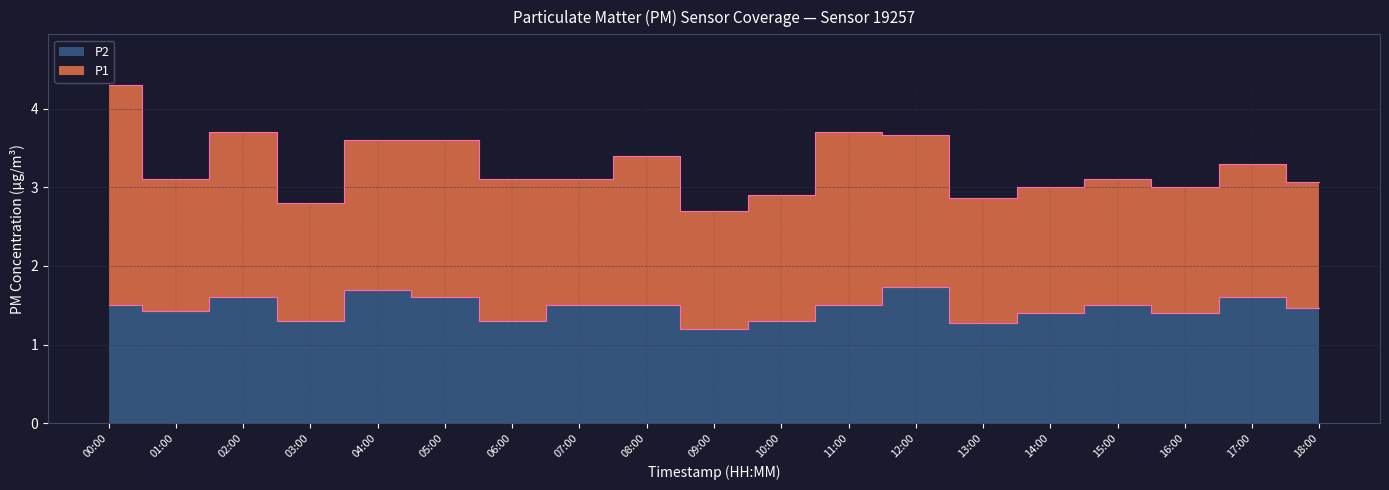

What is the approximate value at 13:00?

1.3